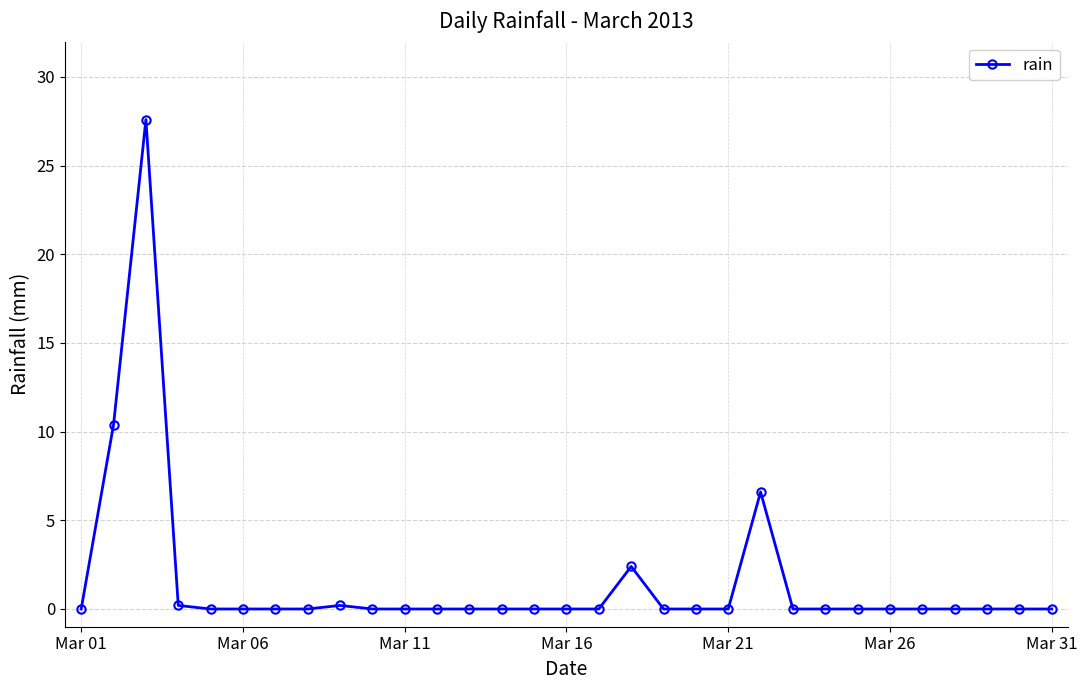

How many series are shown in this chart?

1